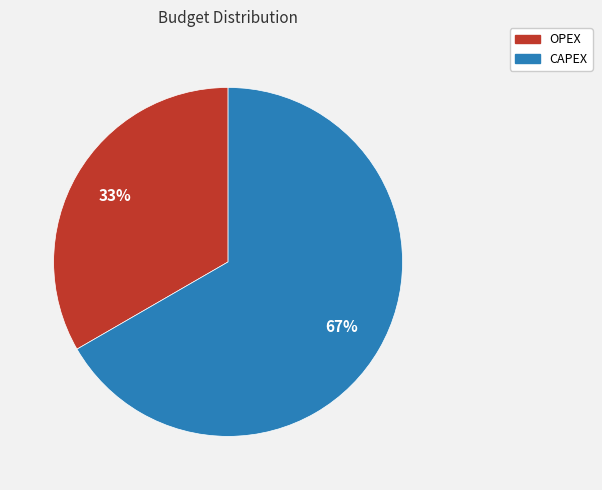

Count the number of slices in the pie.

2